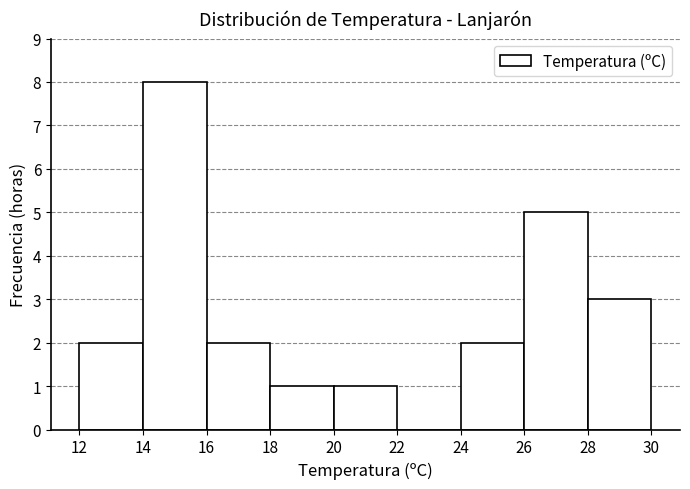

Reading left to right, transcribe this chart: for each bar, give the range it covers on the x-axis and its height. The values are not printed on the chart, so give them approximately, as read against the axis.

12 to 14: 2
14 to 16: 8
16 to 18: 2
18 to 20: 1
20 to 22: 1
22 to 24: 0
24 to 26: 2
26 to 28: 5
28 to 30: 3